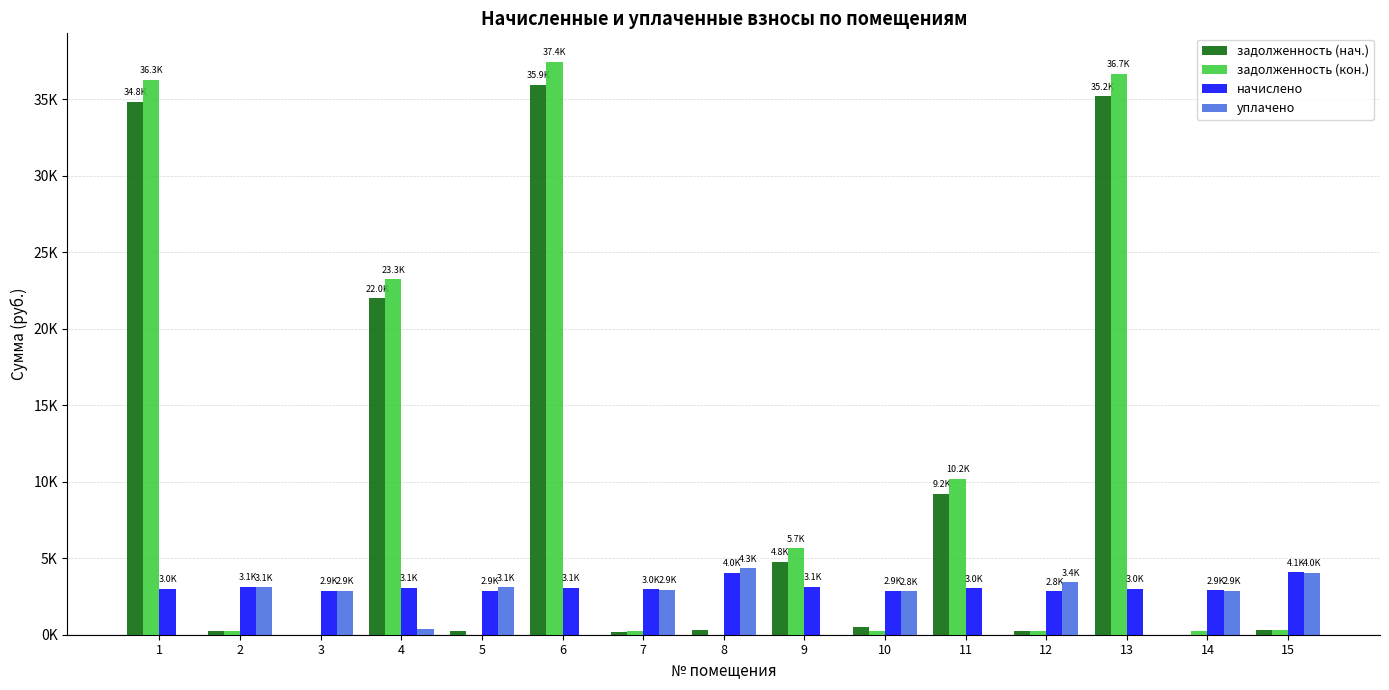

Are the bars horizontal?

No